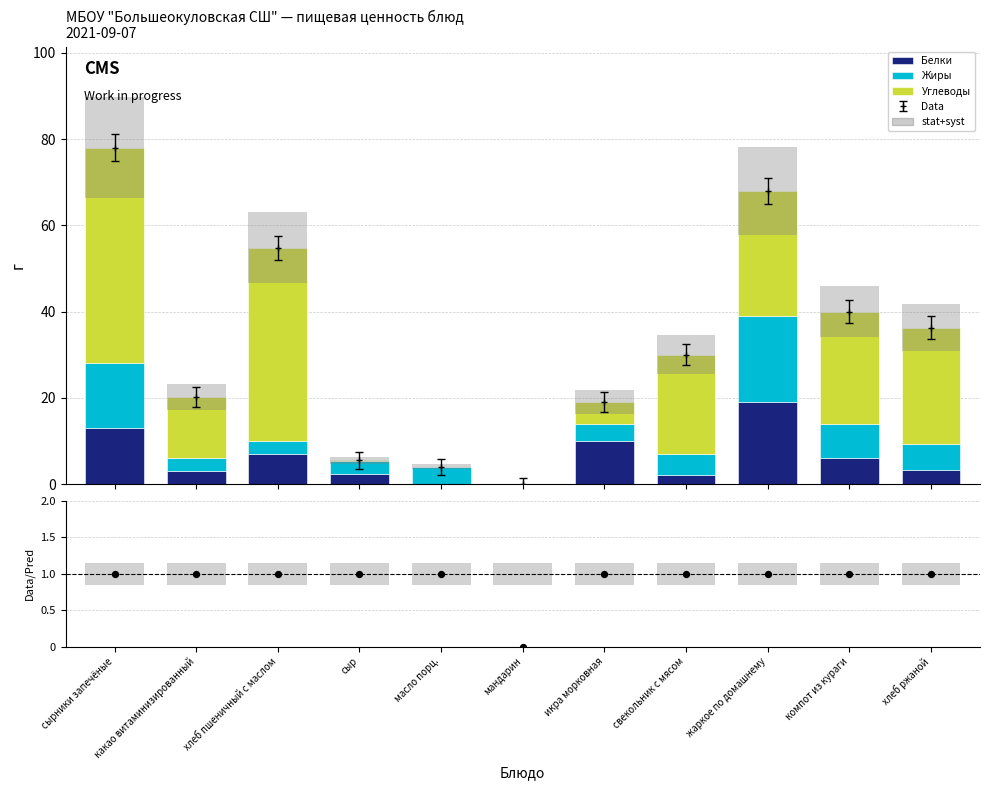

What is the total value across all series at жаркое по домашнему?

69.0